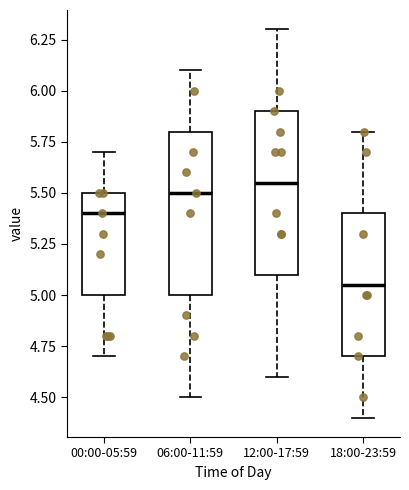

Reading left to right, read every box against the y-axis: the position of its median line, the range the box covers, and the ends of its whiskers. The values are not printed on the chart, so give them approximately, as read against the axis.

00:00-05:59: median 5.40, box 5.00 to 5.50, whiskers 4.70 to 5.70
06:00-11:59: median 5.50, box 5.00 to 5.80, whiskers 4.50 to 6.10
12:00-17:59: median 5.55, box 5.10 to 5.90, whiskers 4.60 to 6.30
18:00-23:59: median 5.05, box 4.70 to 5.40, whiskers 4.40 to 5.80